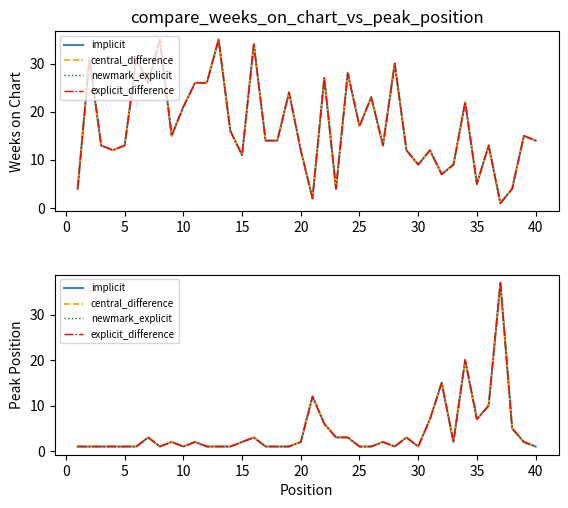

What is the difference between the highest and lowest values at 28?

29